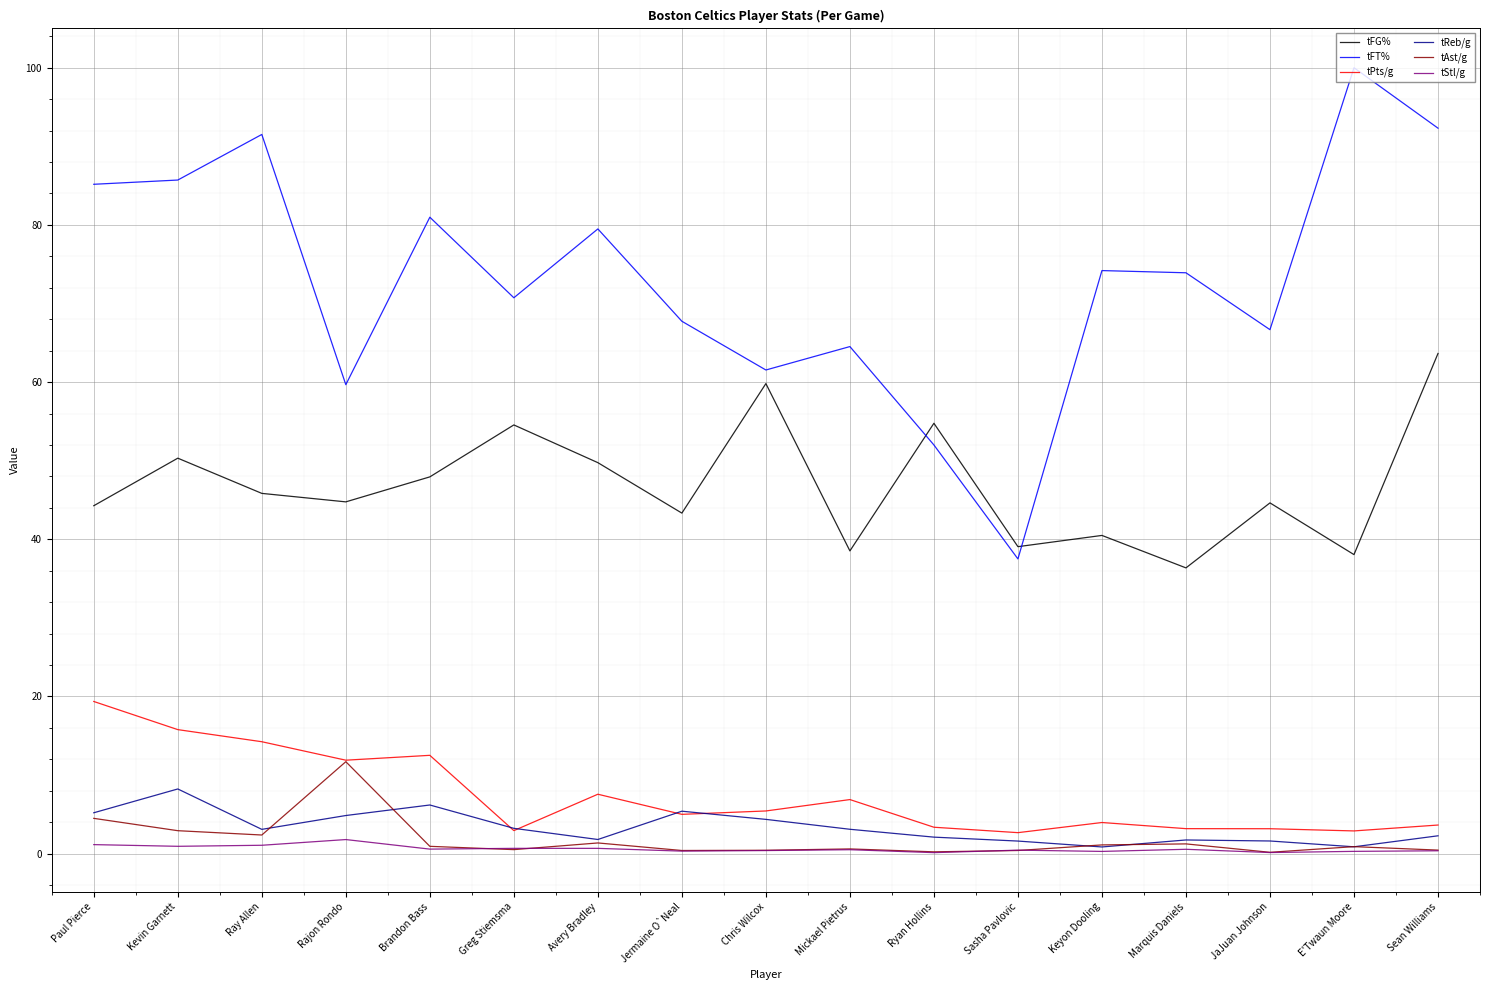

At which label does tReb/g first exceed 3?

Paul Pierce